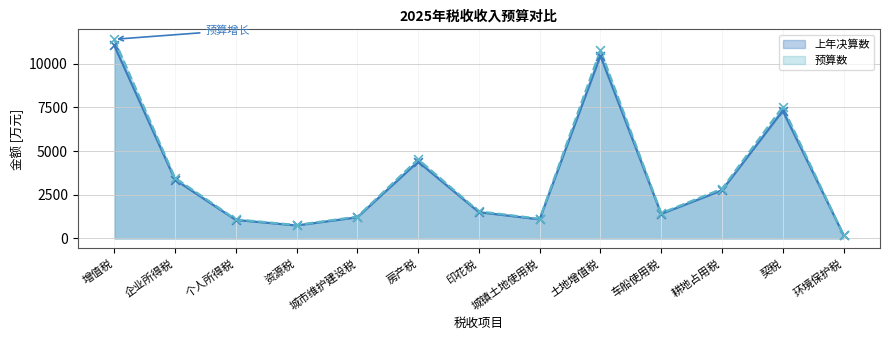

Is the value of 上年决算数 at 环境保护税 greater than the value of 预算数 at 耕地占用税?

No